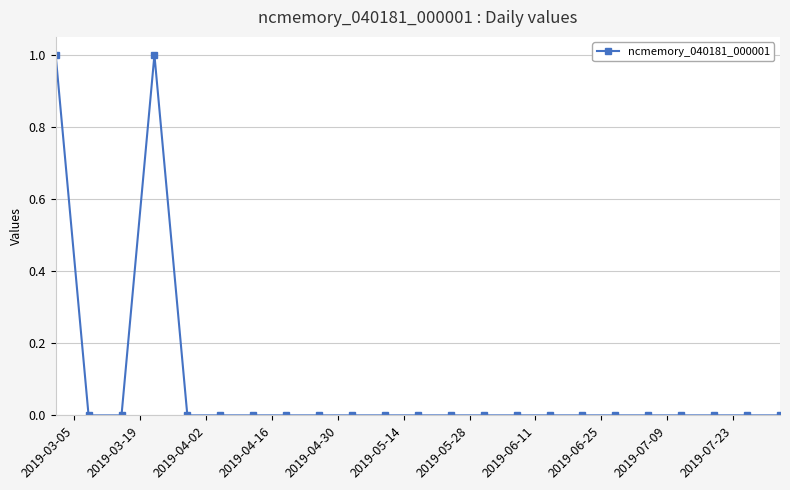

Reading left to right, what are all the values shown in this chart?

1	0	0	1	0	0	0	0	0	0	0	0	0	0	0	0	0	0	0	0	0	0	0